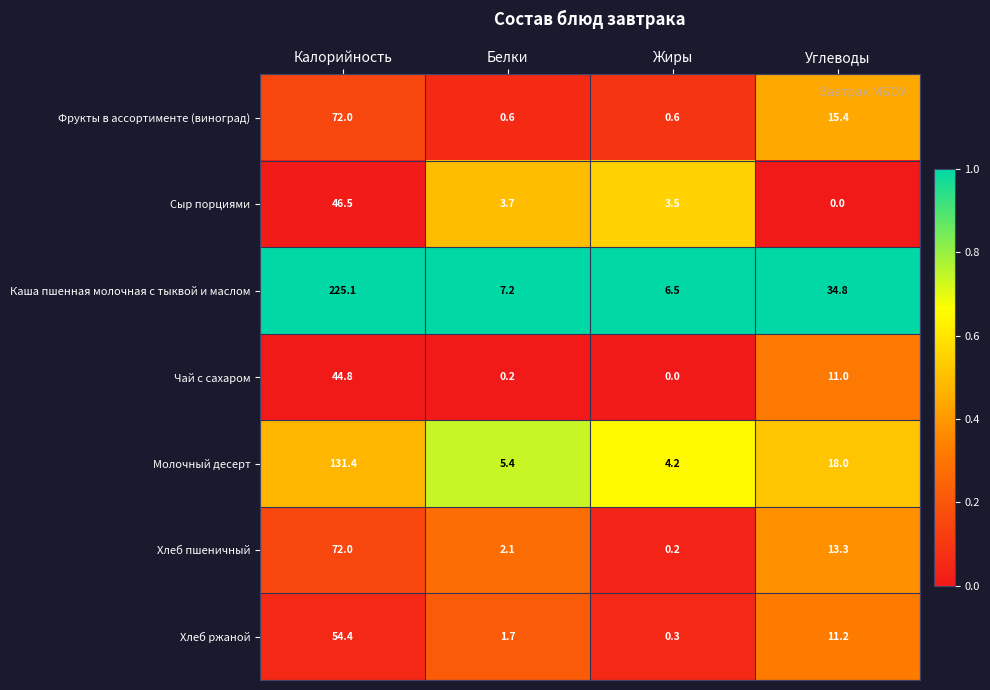

What is the total value across all series at Углеводы?

103.7